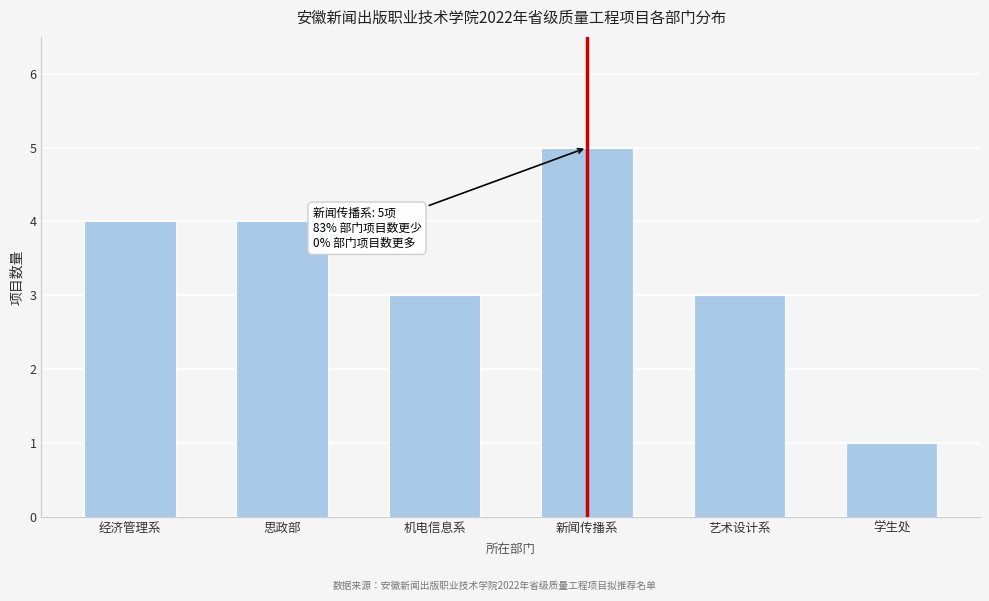

Reading right to left, extract all data points from this chart.

学生处=1	艺术设计系=3	新闻传播系=5	机电信息系=3	思政部=4	经济管理系=4